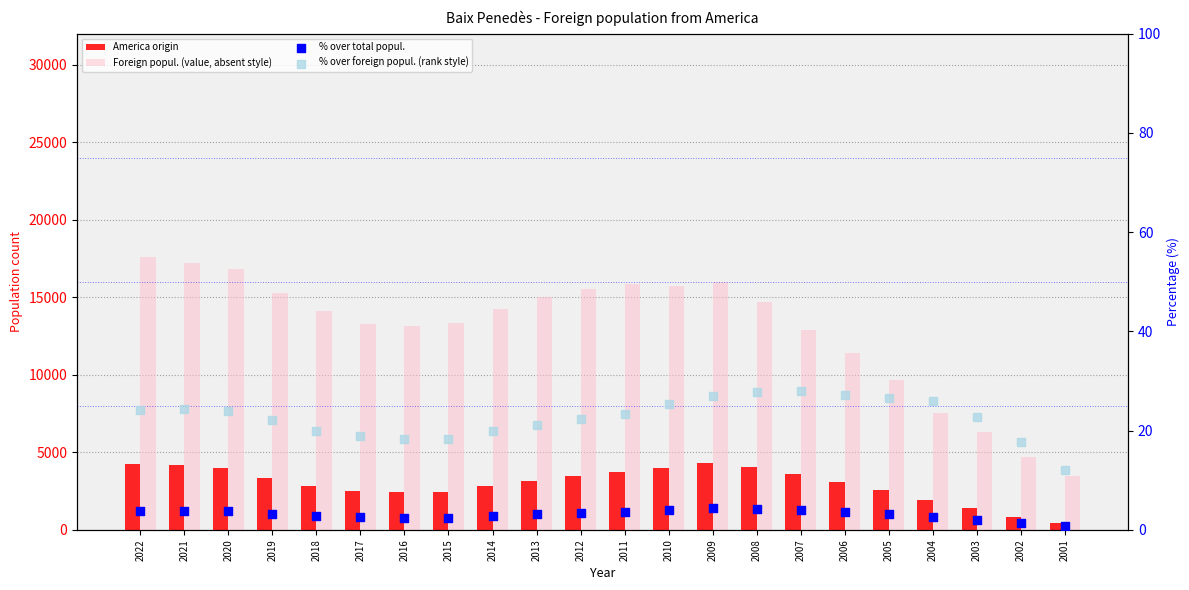

Which series has the widest spread of Y values?

Foreign popul. (value, absent style)